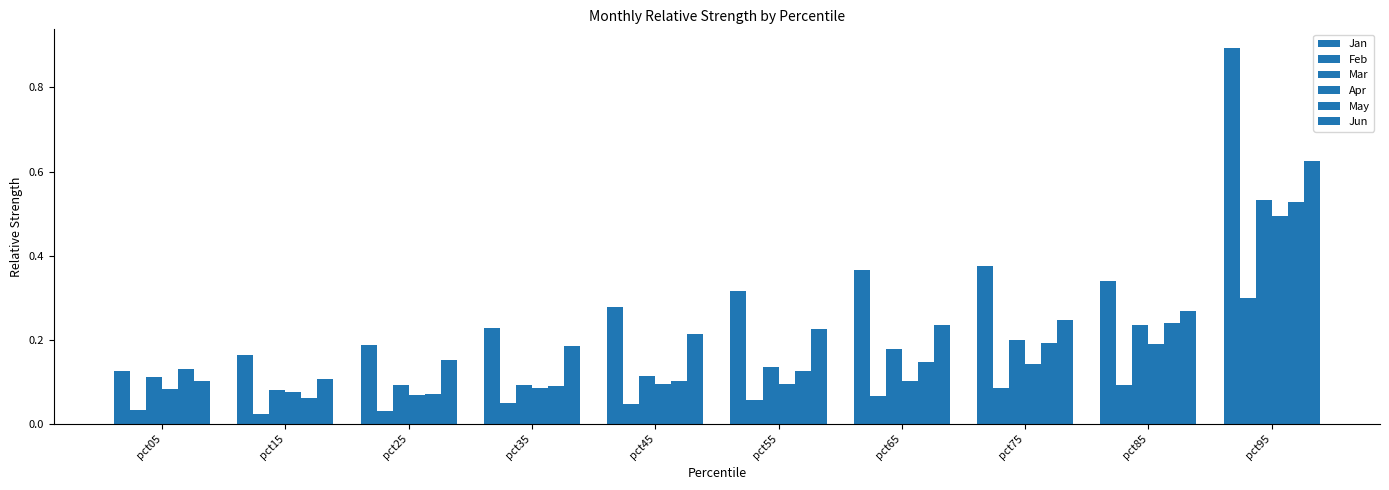

Are the bars horizontal?

No